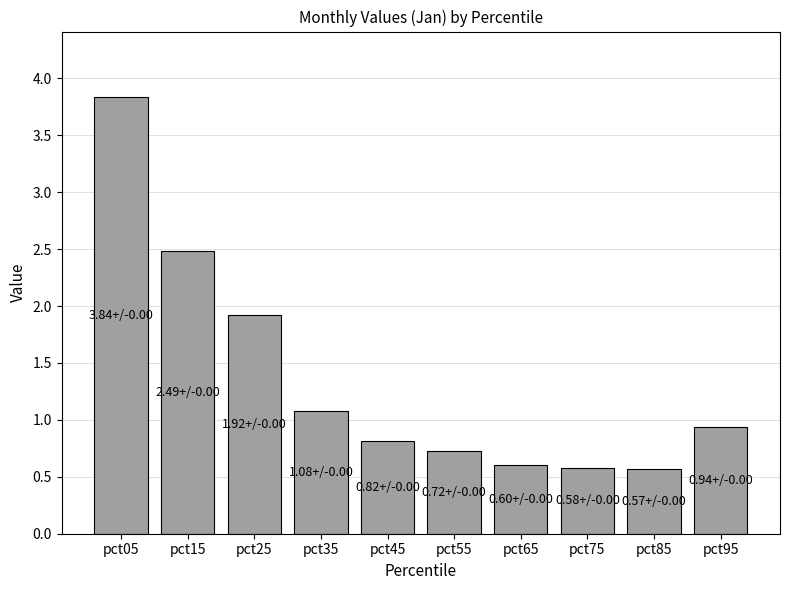

True or false: the data shows 0.3 at pct65.

False